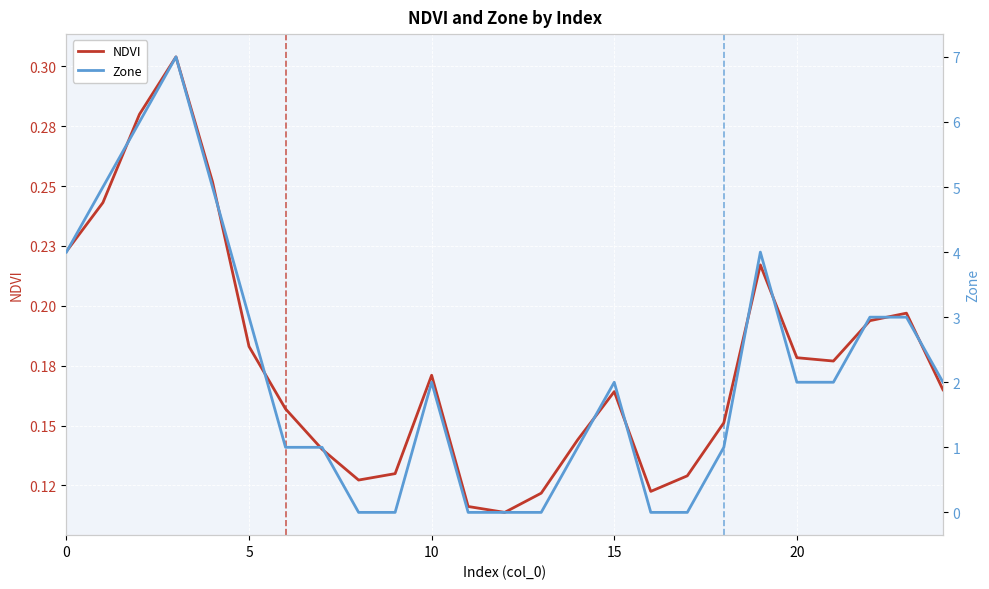

Which category has the lowest value in the NDVI series?

12